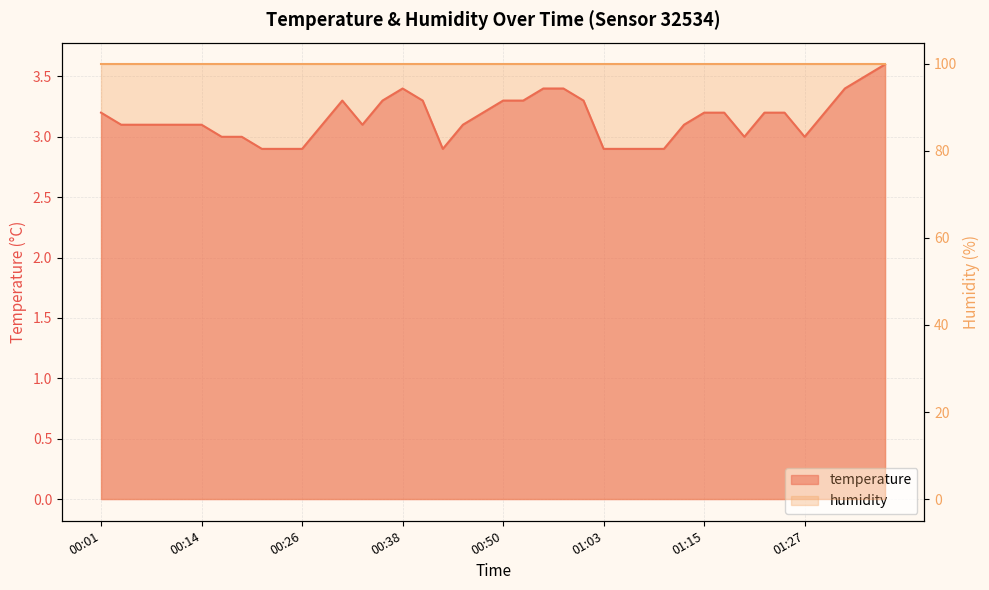

The chart shows a value of 3.4 at 00:38. True or false?

True